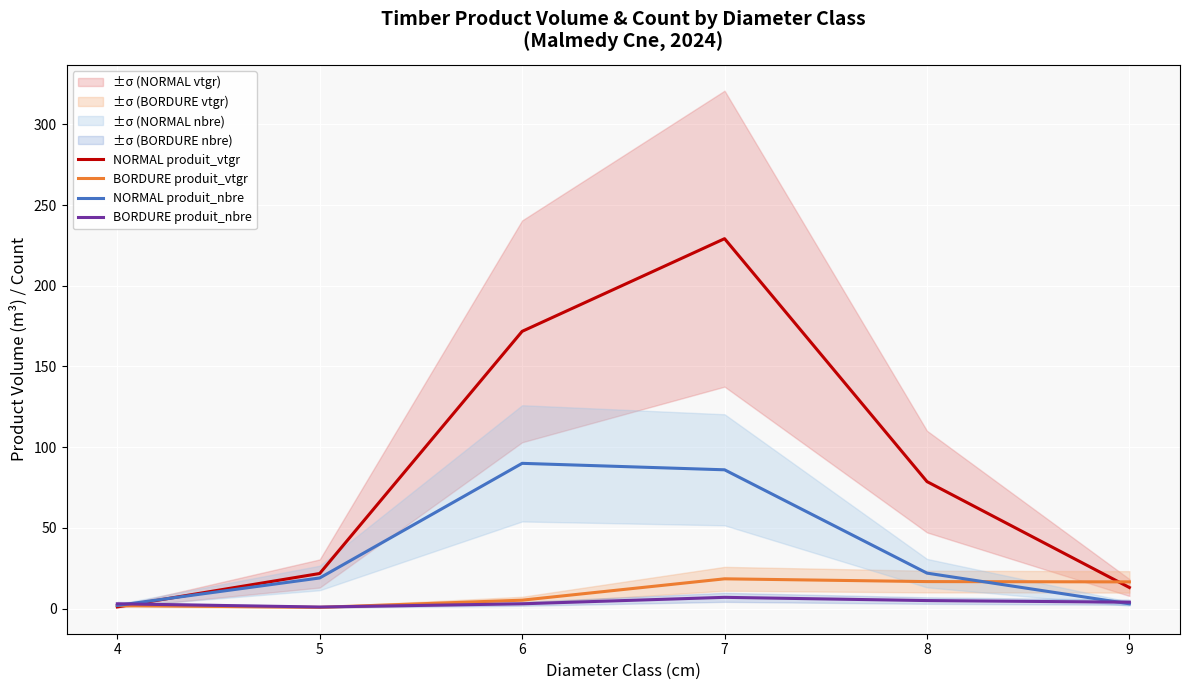

What is the sum of all NORMAL produit_nbre values?

222.0